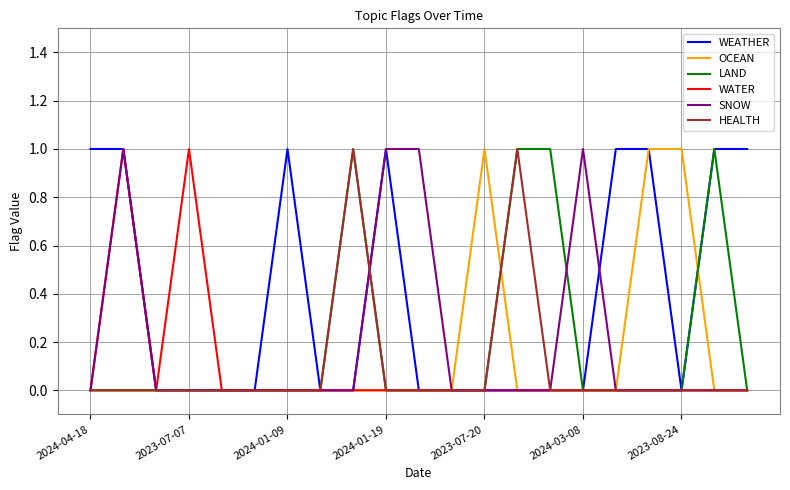

Reading right to left, list all the values displayed in this chart.

WEATHER: 1	1	0	1	1	0	0	0	0	0	0	1	0	0	1	0	0	0	0	1	1
OCEAN: 0	0	1	1	0	0	0	0	1	0	0	0	0	0	0	0	0	0	0	0	0
LAND: 0	1	0	0	0	0	1	1	0	0	0	0	1	0	0	0	0	0	0	0	0
WATER: 0	0	0	0	0	0	0	0	0	0	0	0	0	0	0	0	0	1	0	1	0
SNOW: 0	0	0	0	0	1	0	0	0	0	1	1	0	0	0	0	0	0	0	1	0
HEALTH: 0	0	0	0	0	0	0	1	0	0	0	0	1	0	0	0	0	0	0	0	0